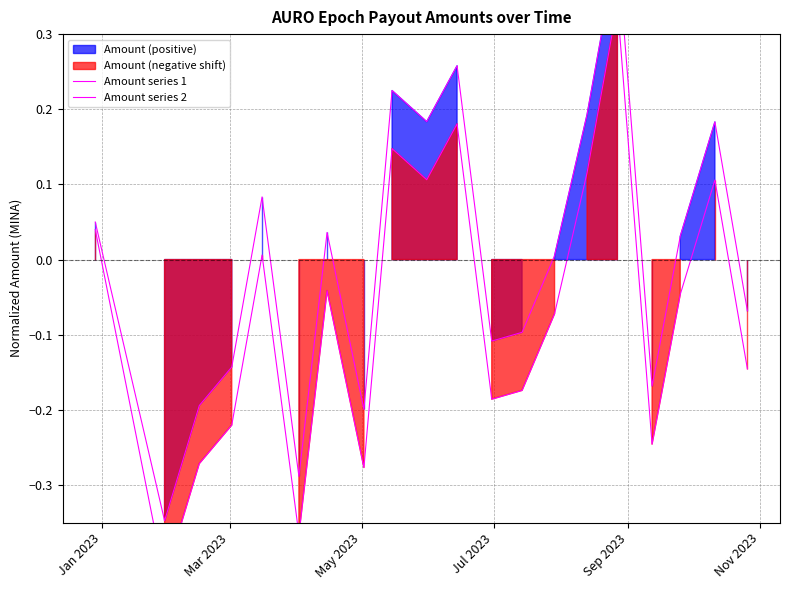

True or false: Amount series 1 and Amount series 2 cross at least once.

False